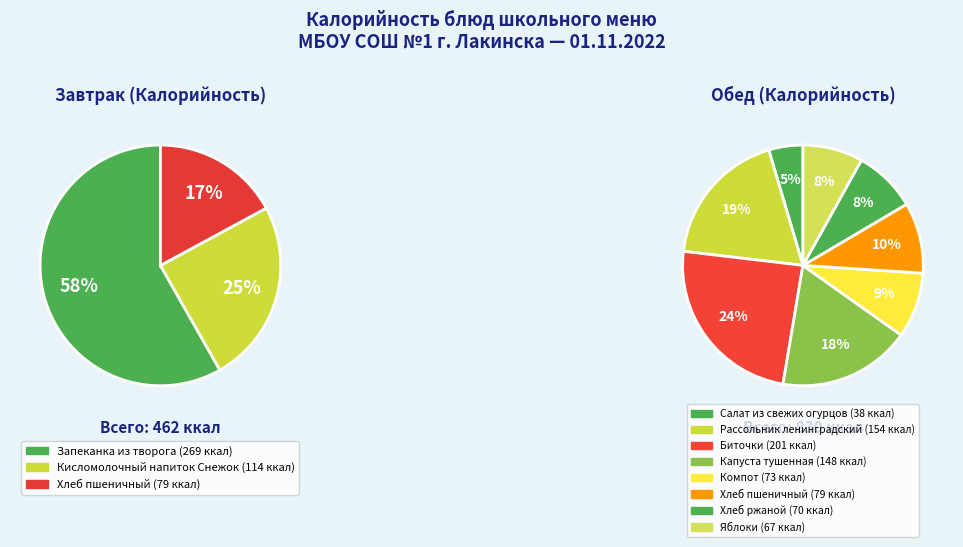

What is the largest slice in the pie chart?

Запеканка из творога